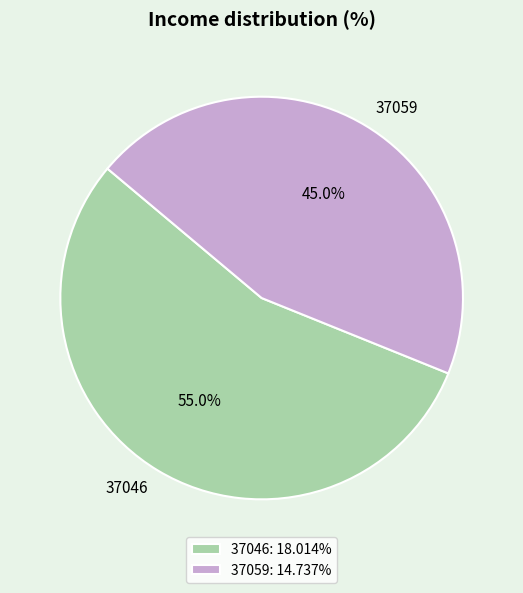

Is it true that 37059 is 45% of the pie?

True